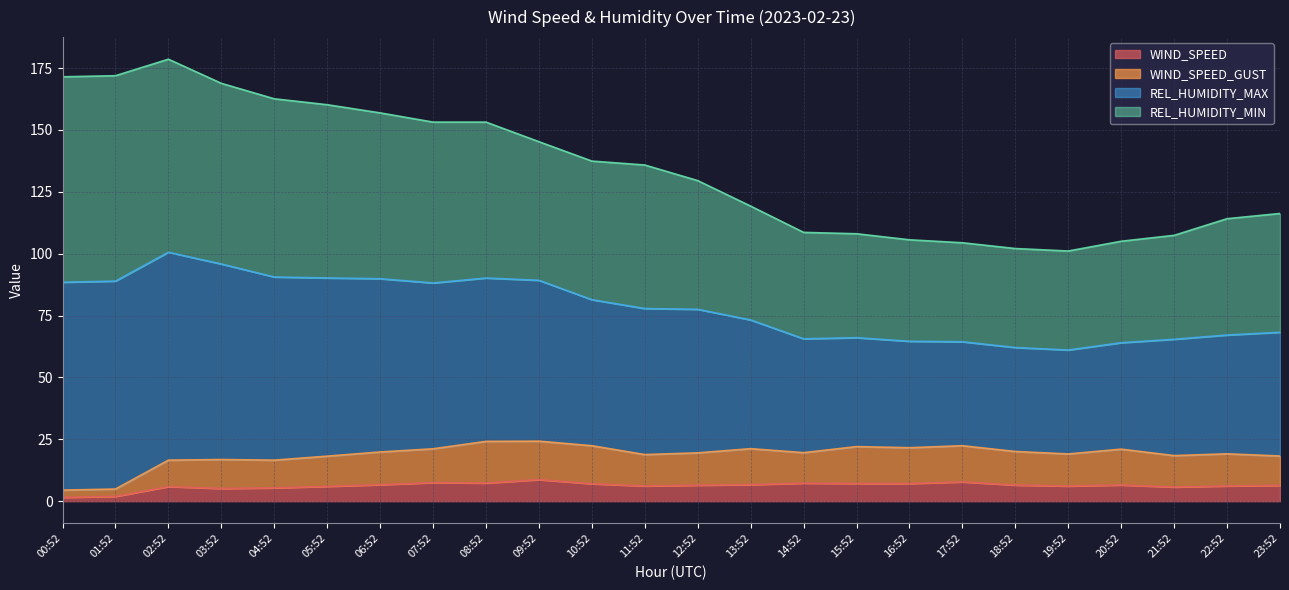

What position from the left is 00:52?

1